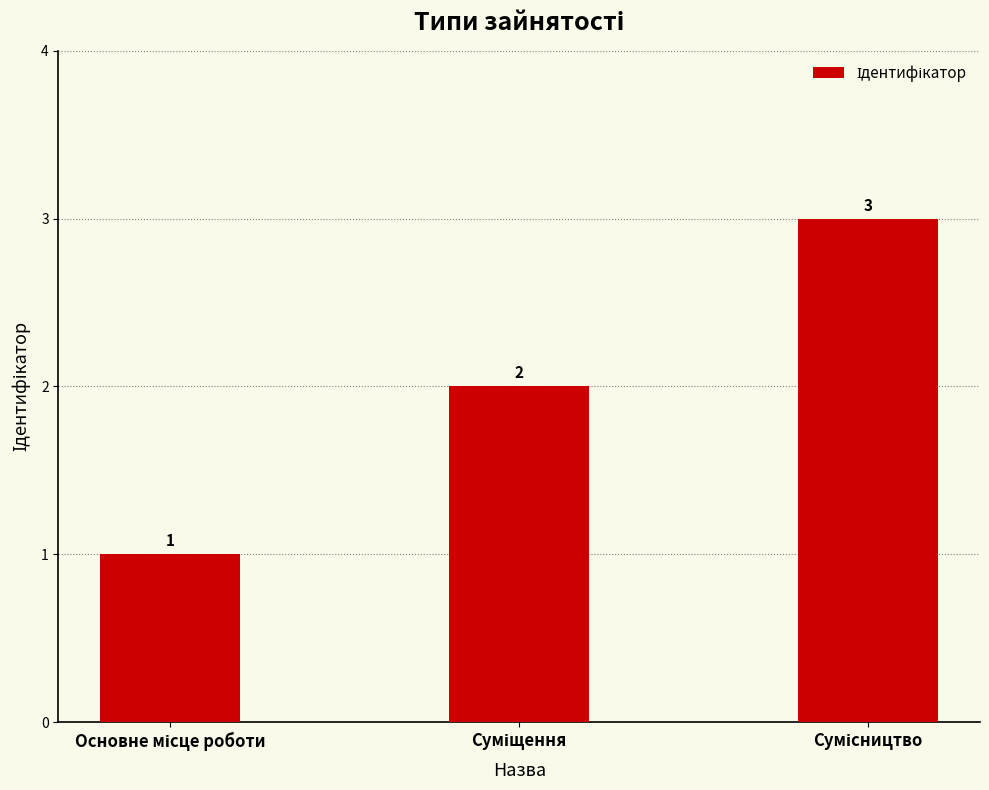

What is the value of the 1st bar from the left?

1